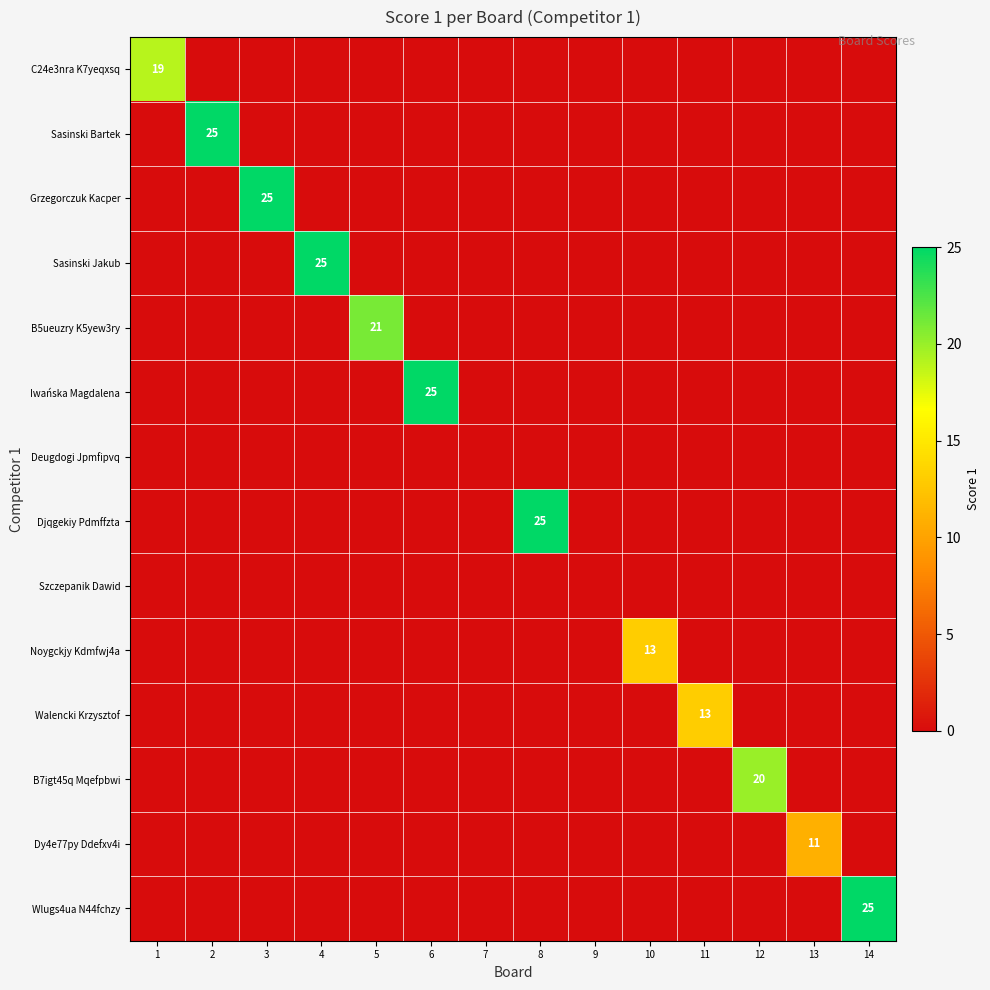

At which category is the sum across all series the highest?

2